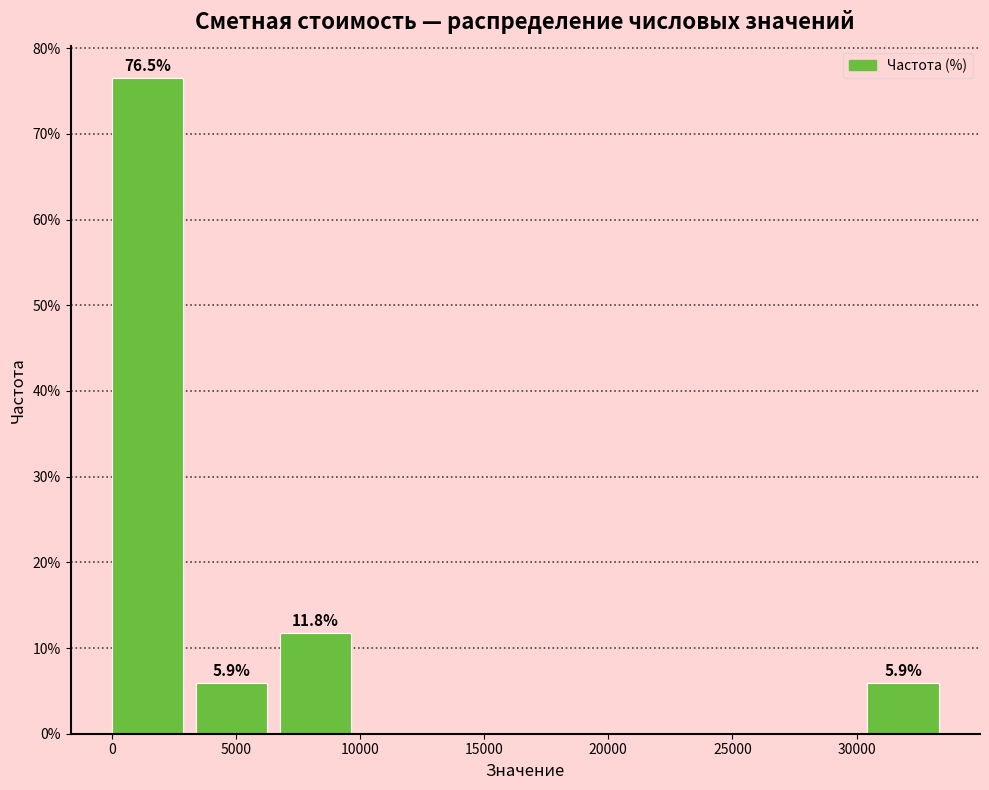

Which range on the x-axis has the tallest bar?

0 to 3500